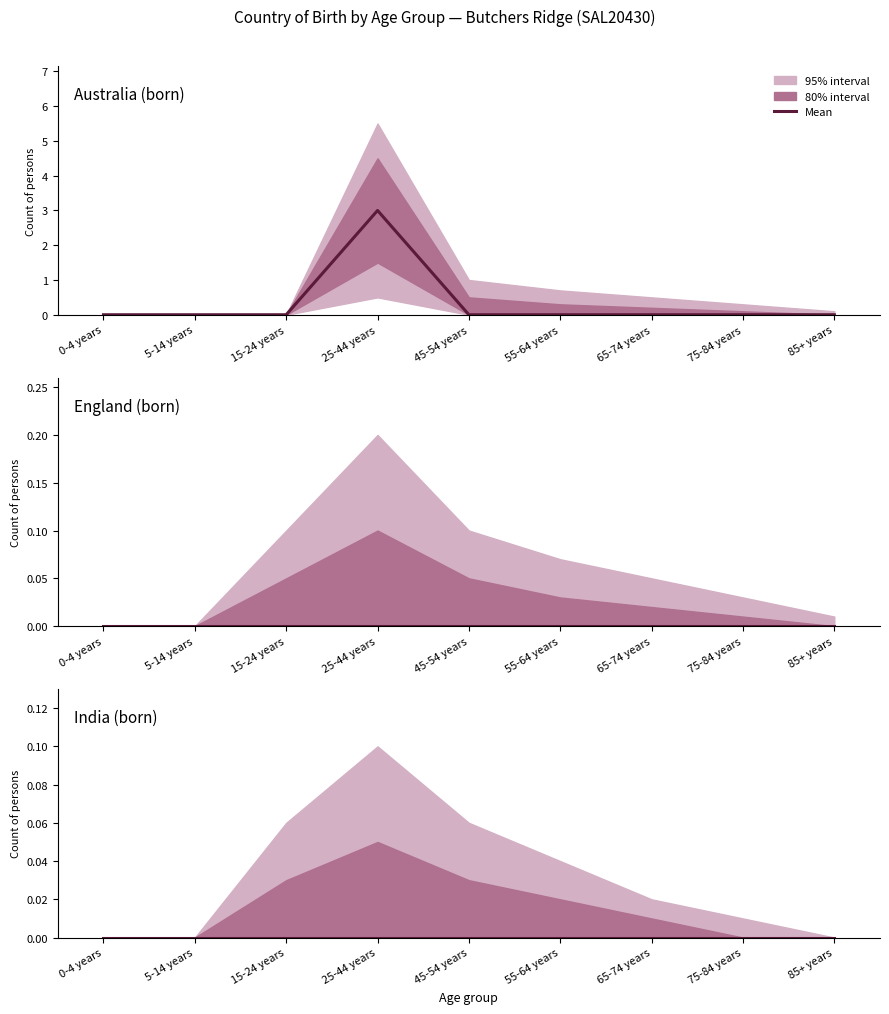

At which category is the sum across all series the highest?

25-44 years